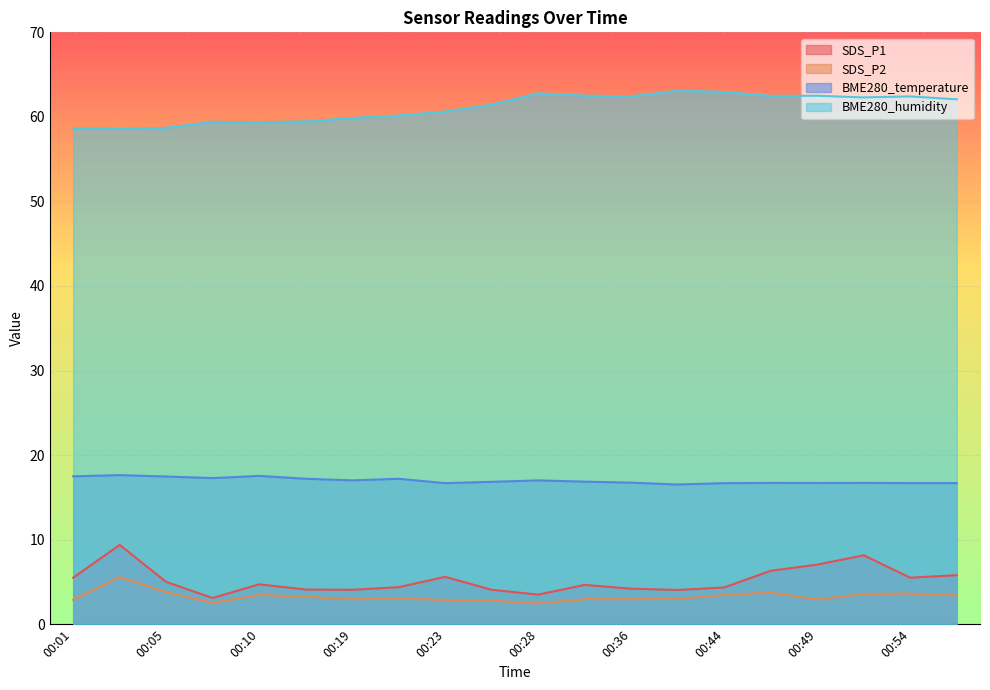

At which category does SDS_P2 reach its first local valley?

00:08